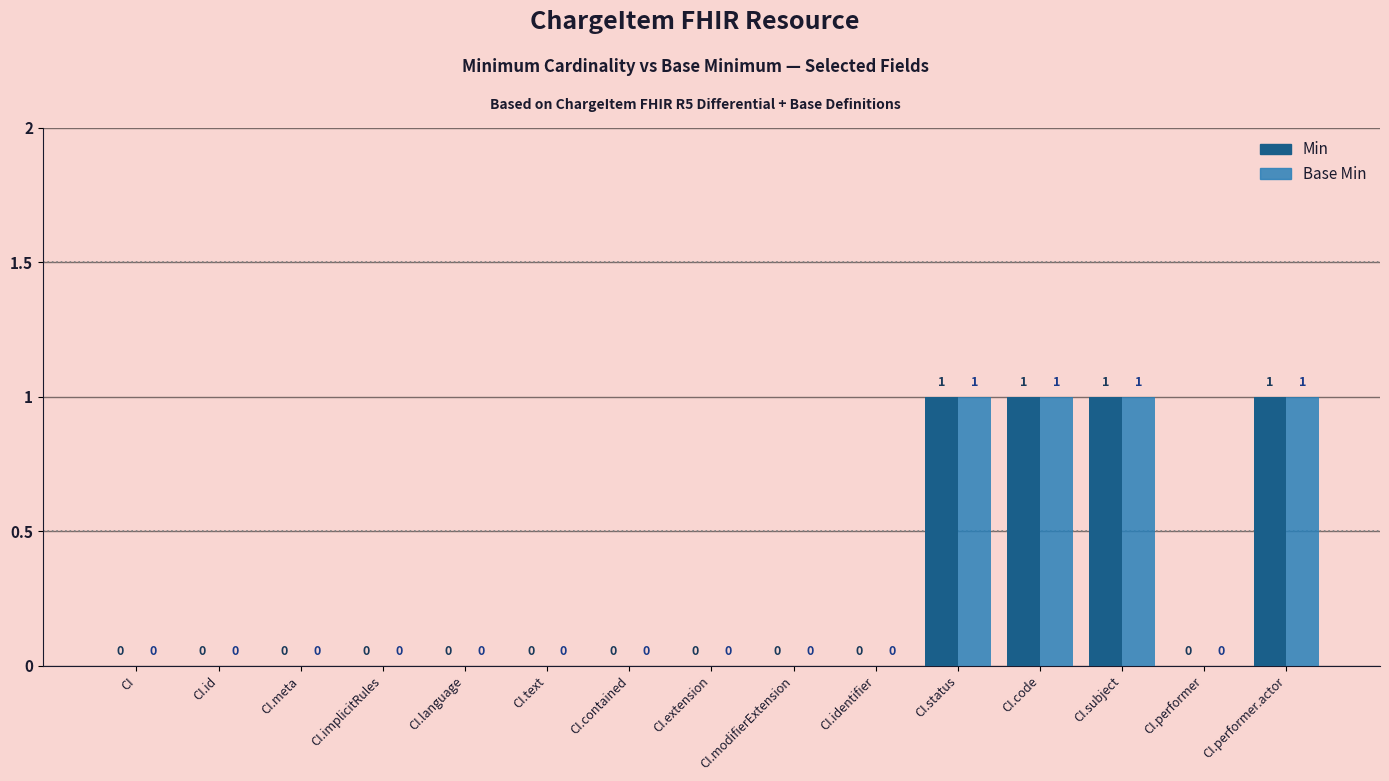

True or false: Min has a value of 1 at CI.contained.

False